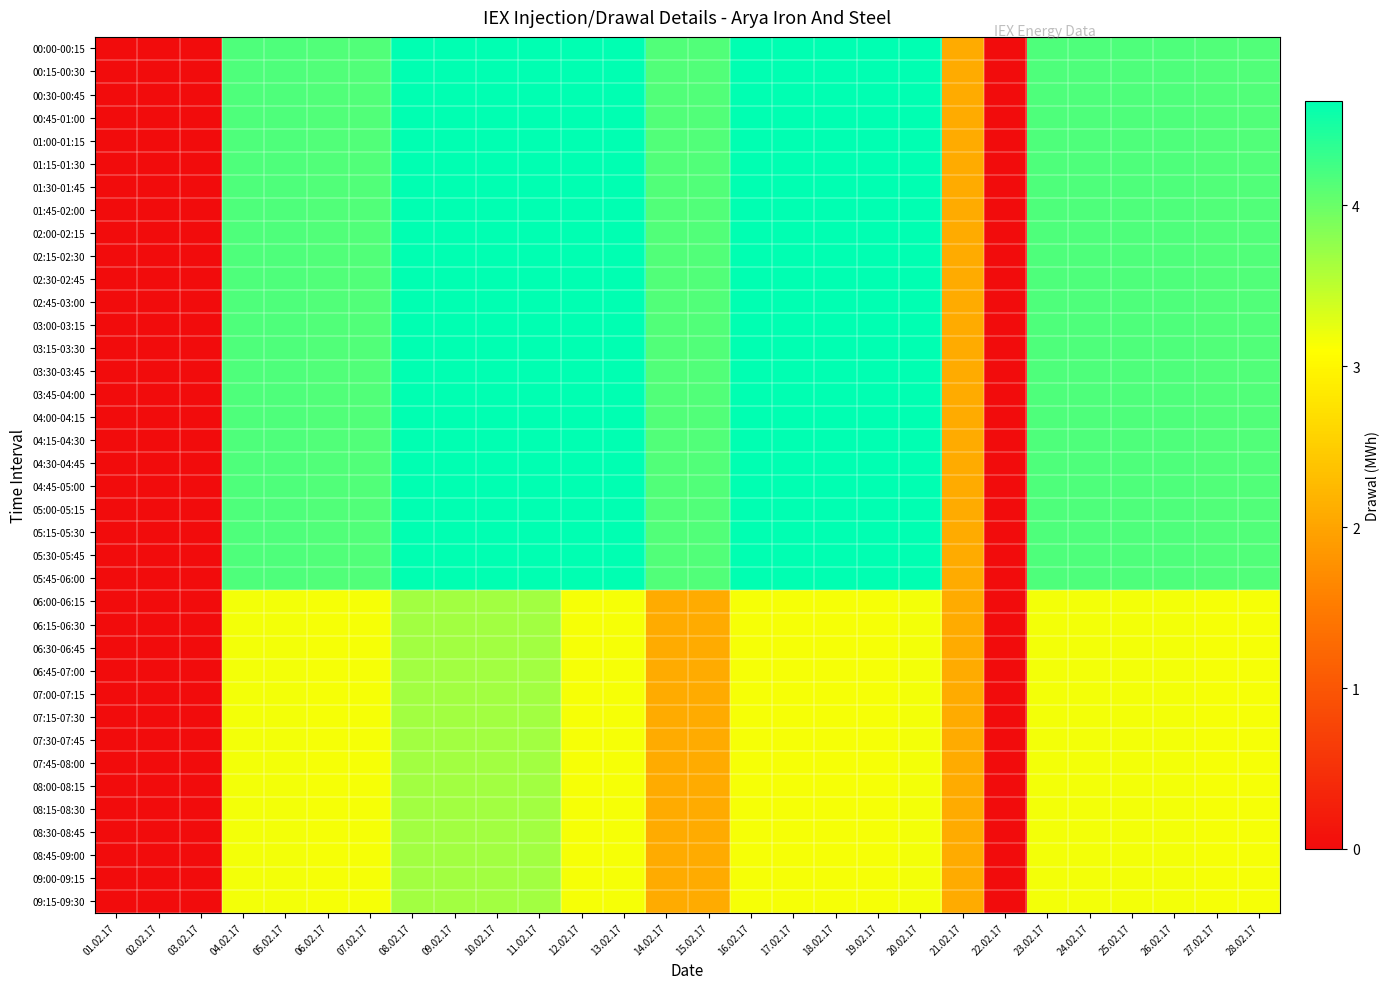

Which series has the largest range (max minus min)?

00:00-00:15